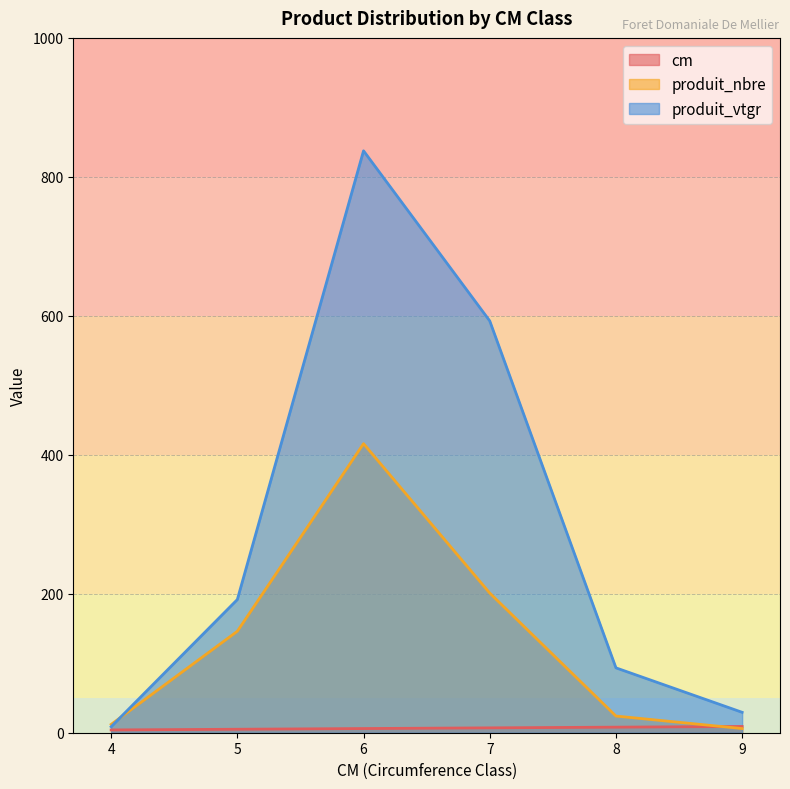

What is the sum of the produit_vtgr values at 7 and 5?

784.3